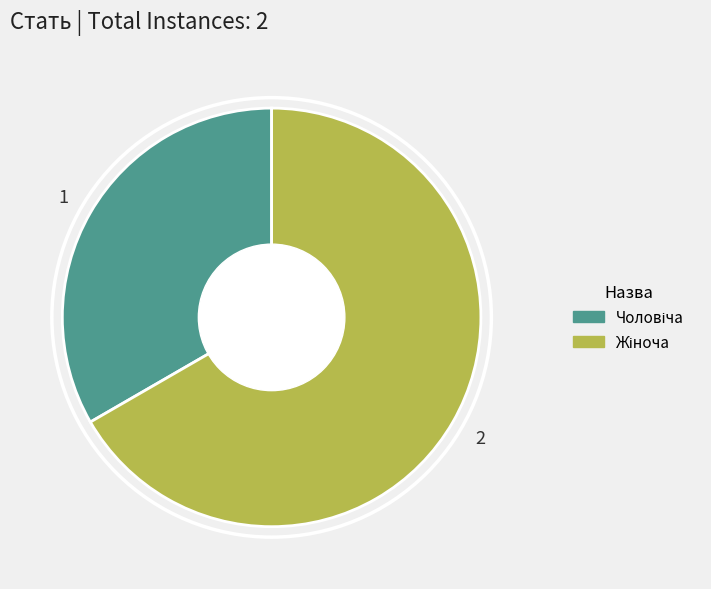

Does any single category account for the majority?

Yes